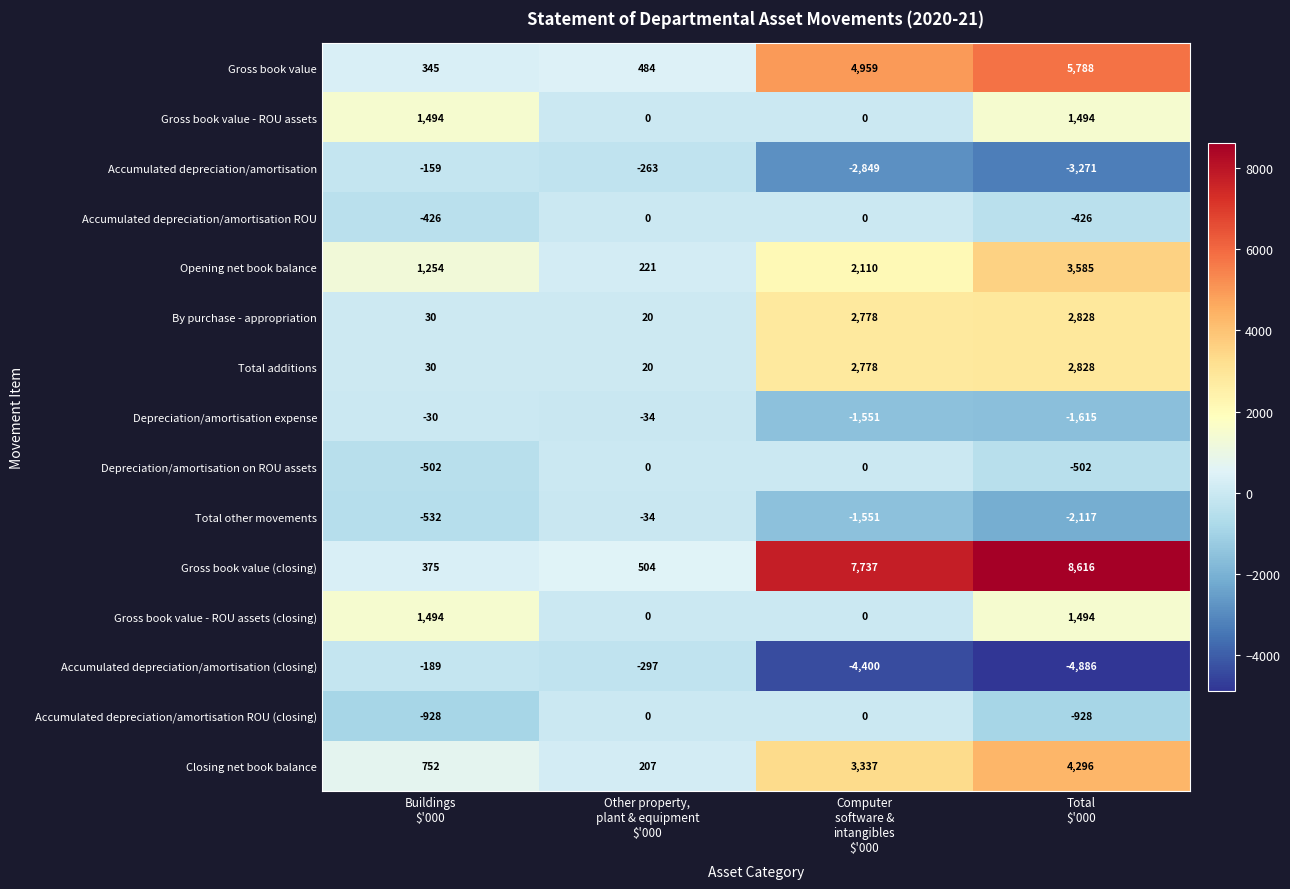

How many Accumulated depreciation/amortisation ROU values are between -426 and 0?

4